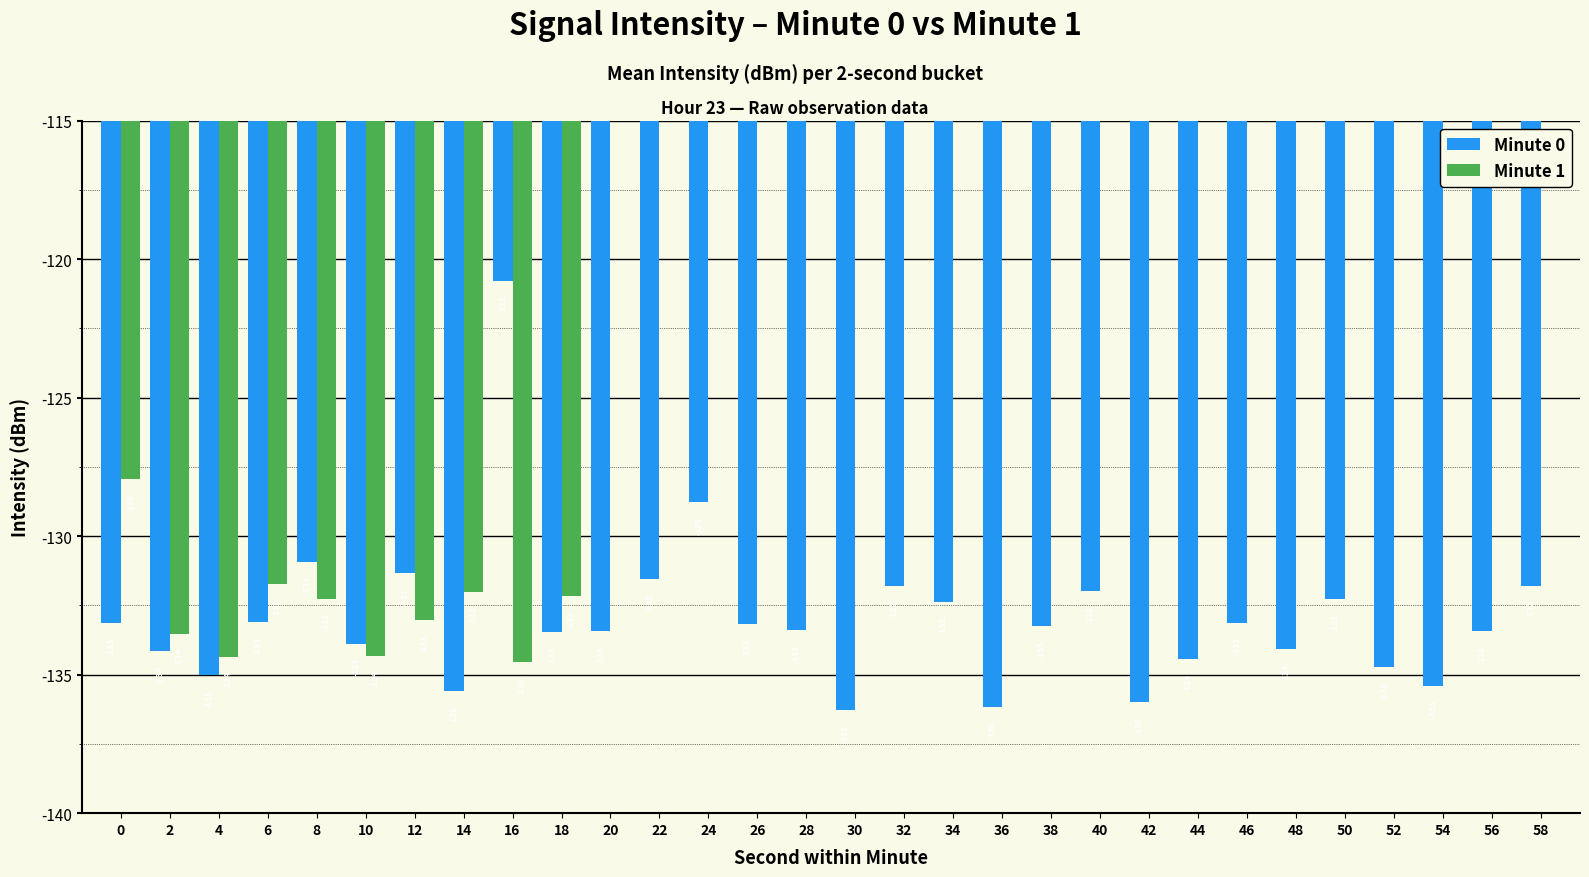

What is the difference between the second highest and minimum values in the Minute 0 series?

7.5